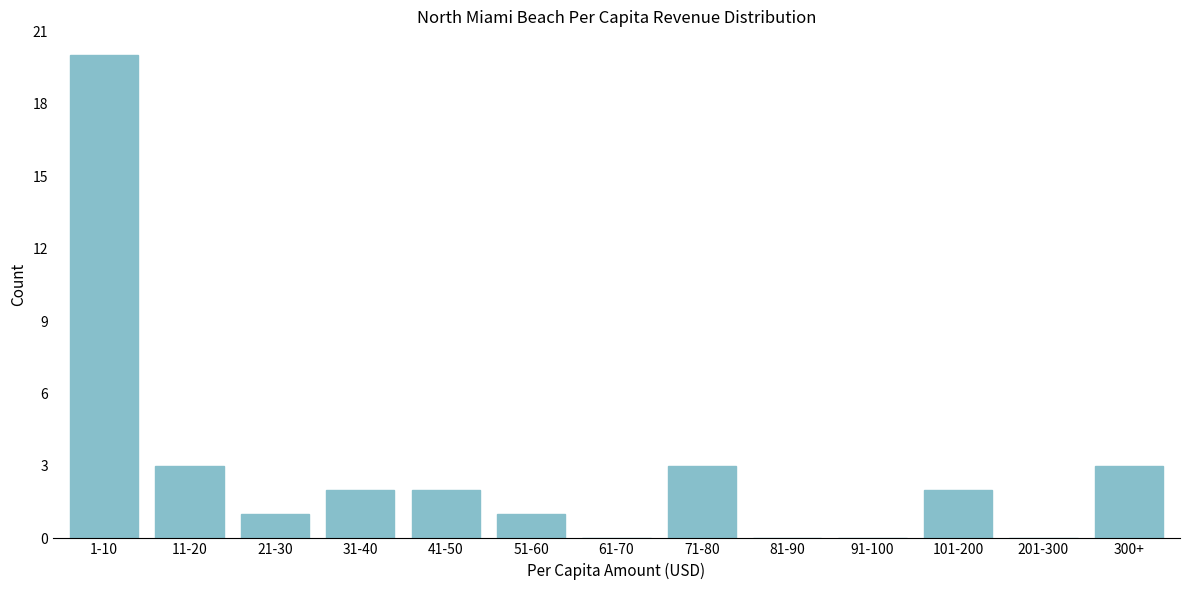

Reading left to right, extract all data points from this chart.

1-10=20	11-20=3	21-30=1	31-40=2	41-50=2	51-60=1	61-70=0	71-80=3	81-90=0	91-100=0	101-200=2	201-300=0	300+=3